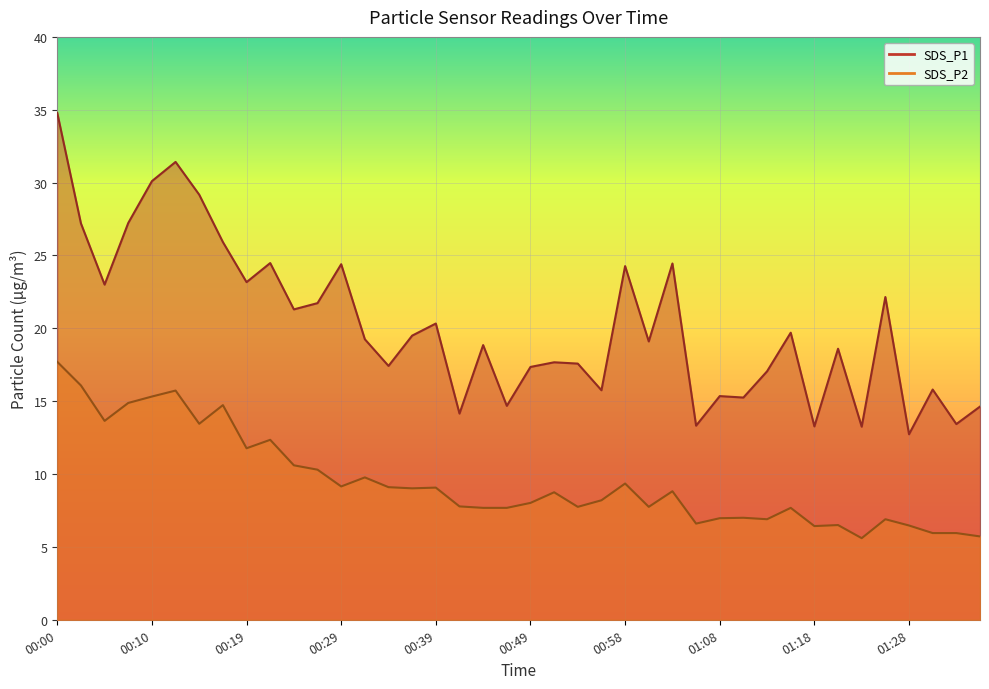

Rank the series by their average value, from lowest to highest.

SDS_P2, SDS_P1